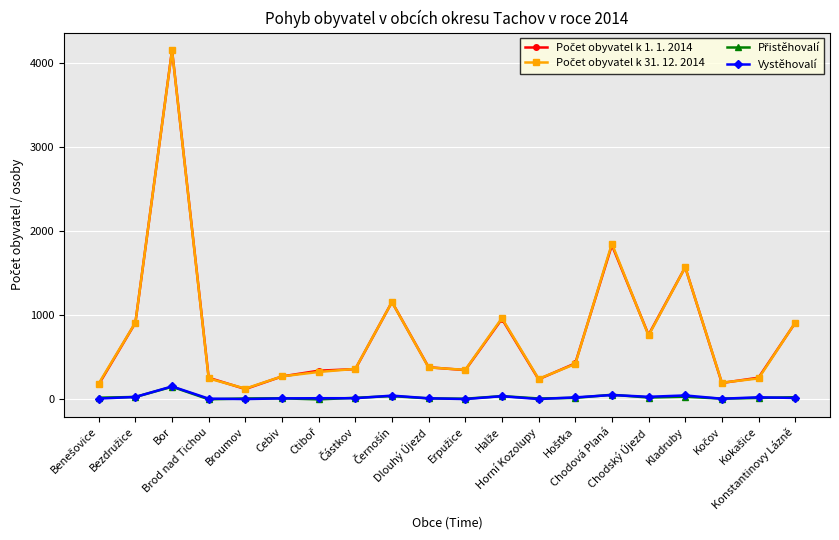

What is the greatest value displayed?

4153